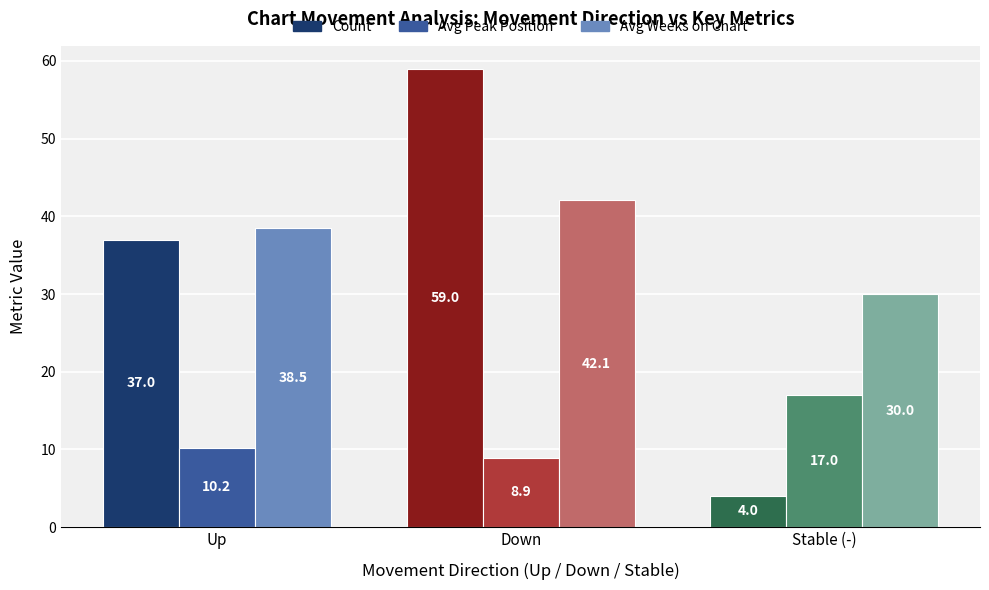

What is the sum of all Avg Peak Position values?

36.1